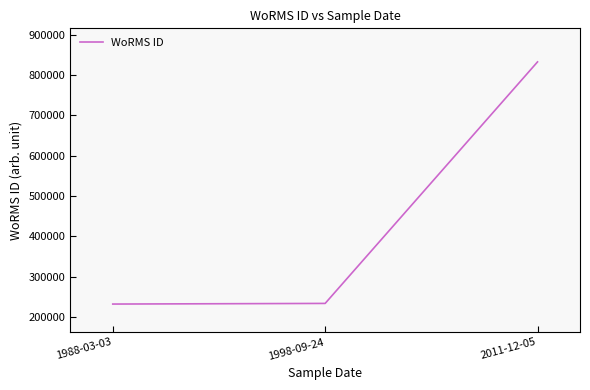

What is the greatest value displayed?

833012